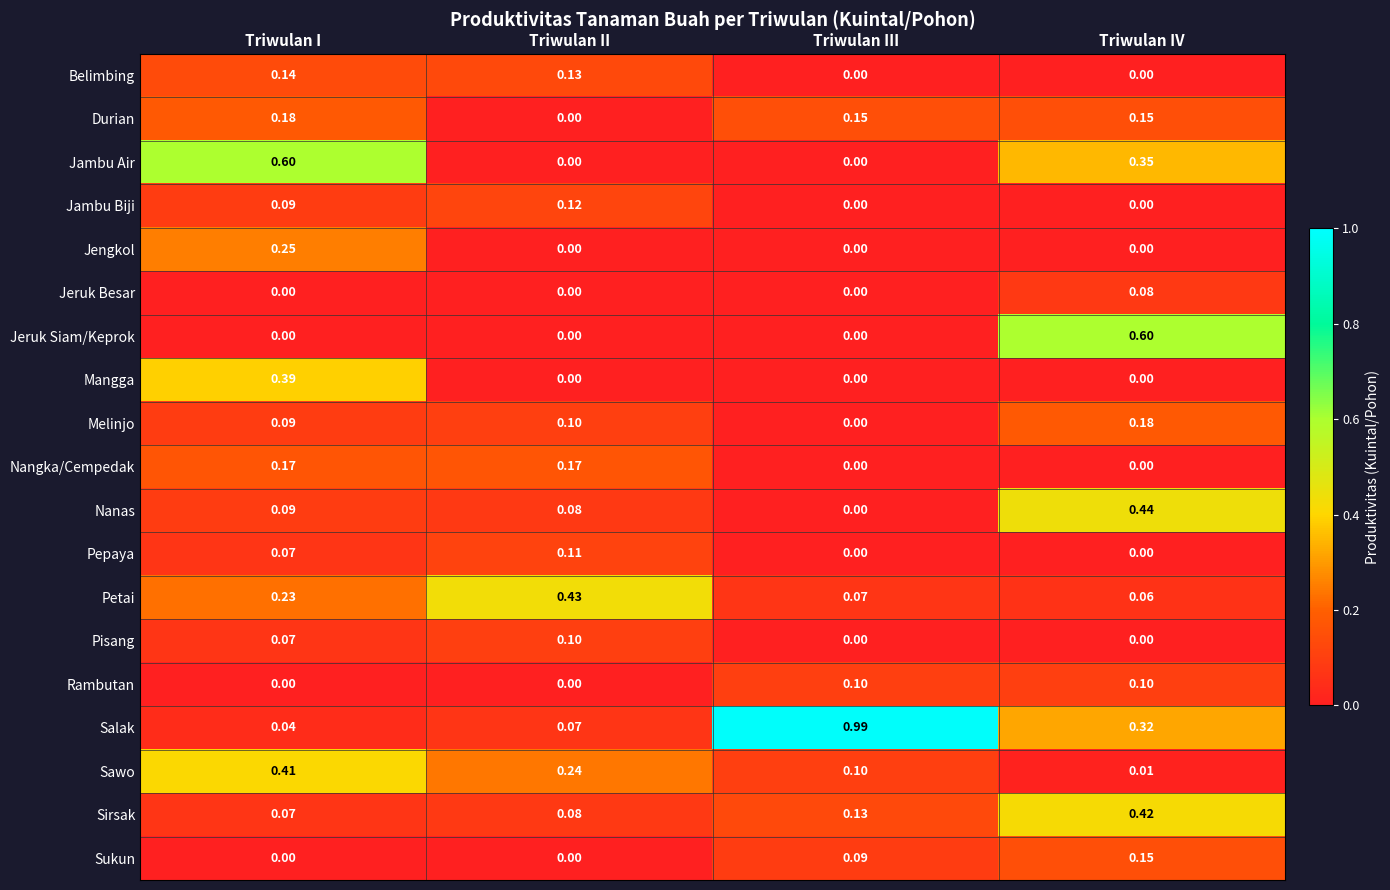

Which series has the largest range (max minus min)?

Salak